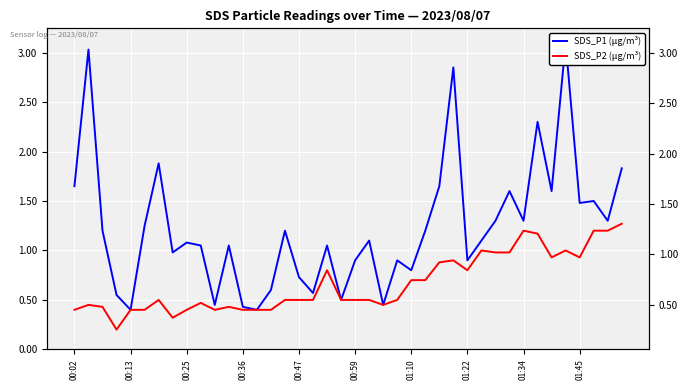

Count the number of data series in this chart.

2